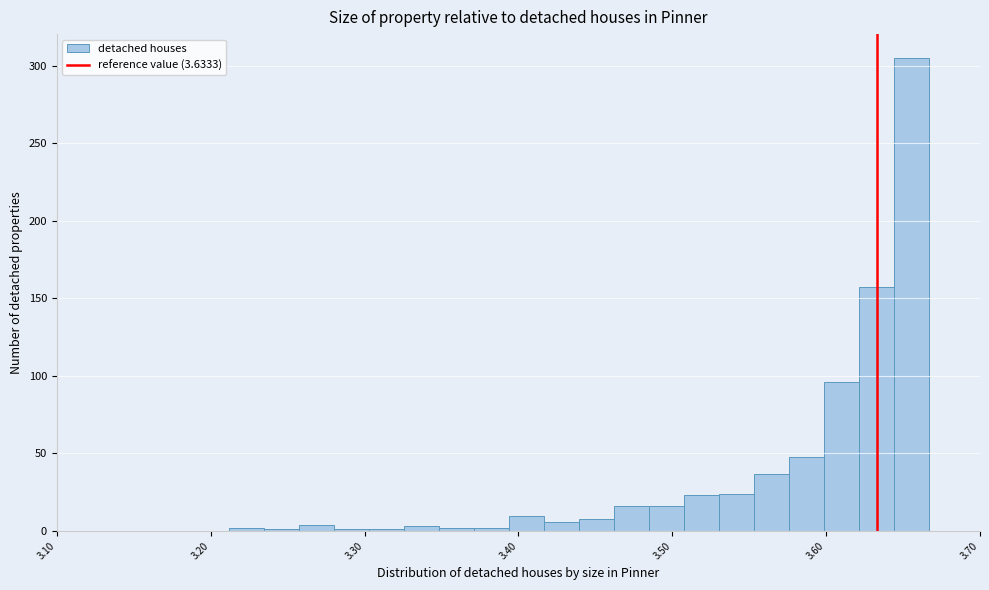

Read against the x-axis, roughly where is the centre of the tallest bar?

3.66